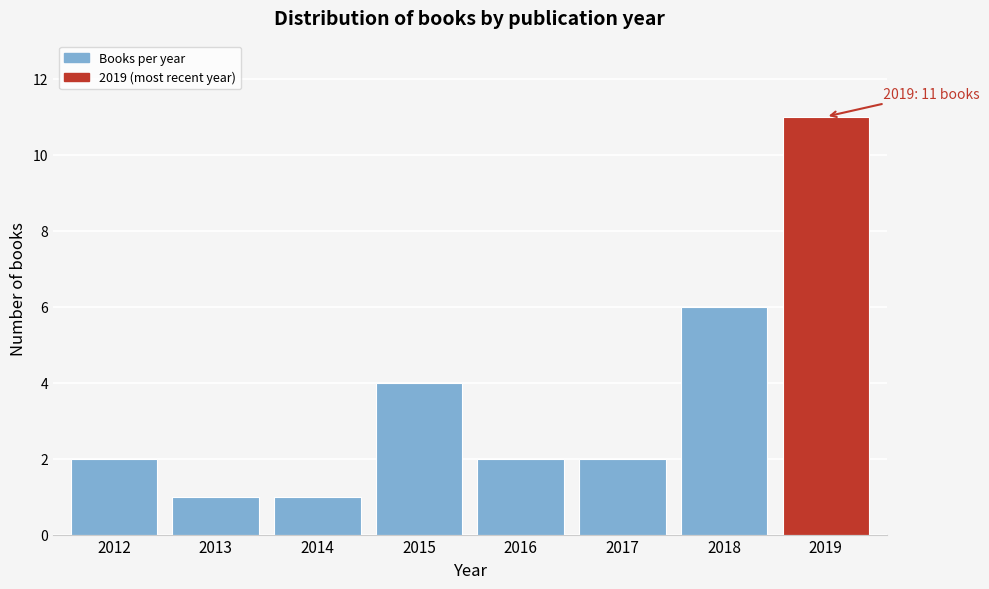

Reading left to right, transcribe all the data shown in this chart.

2012=2	2013=1	2014=1	2015=4	2016=2	2017=2	2018=6	2019=11